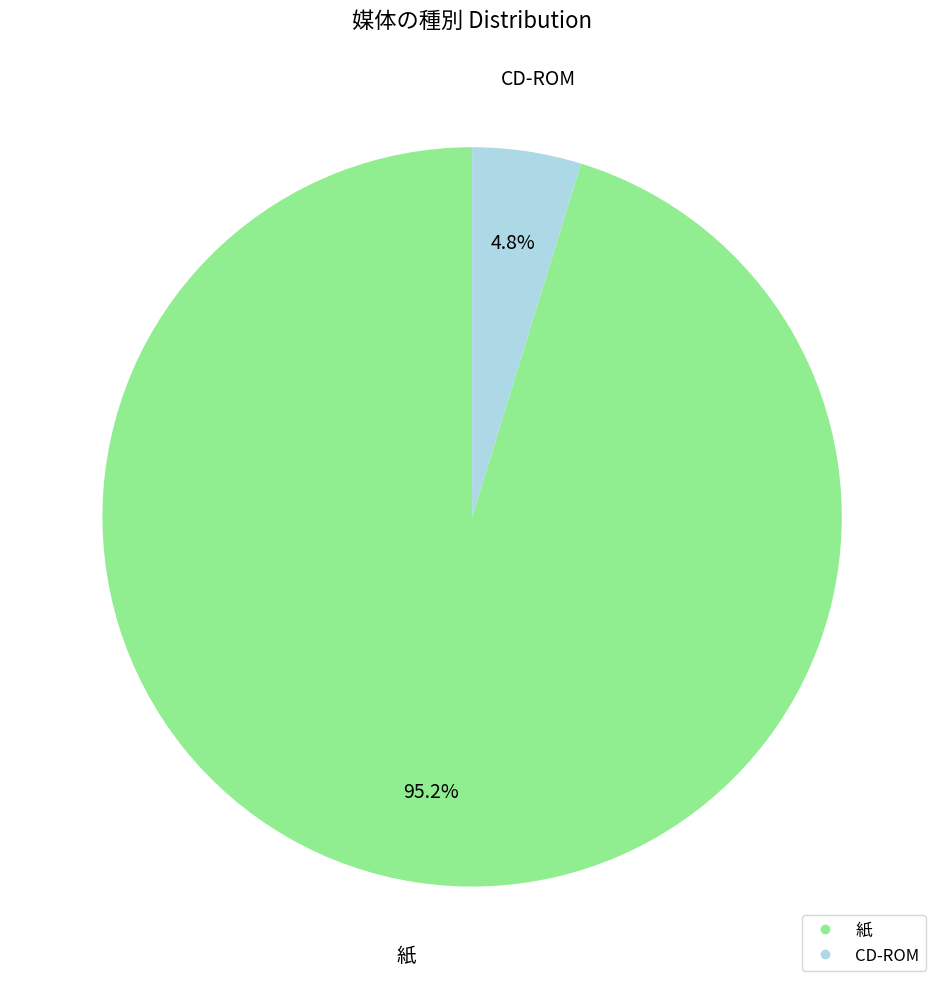

Is there a majority slice in this chart?

Yes